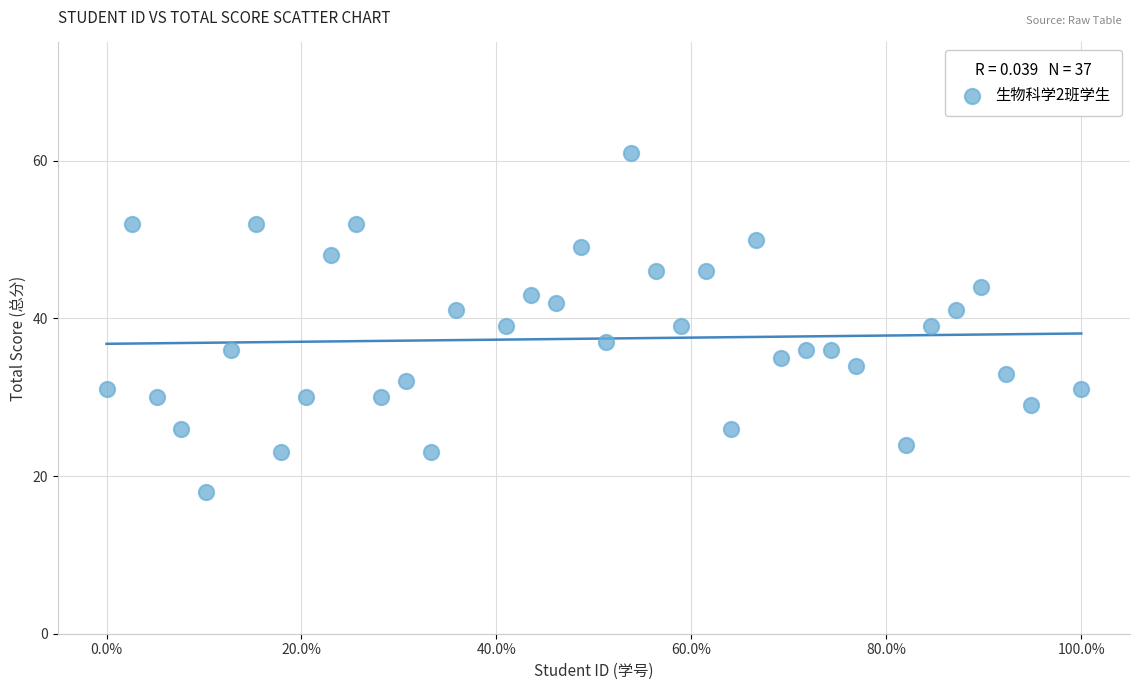

What is the range of Y values (max minus min)?

43